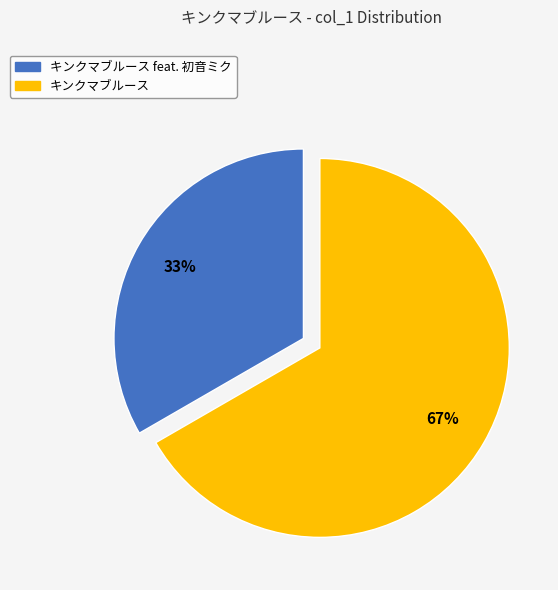

Is there a majority slice in this chart?

Yes